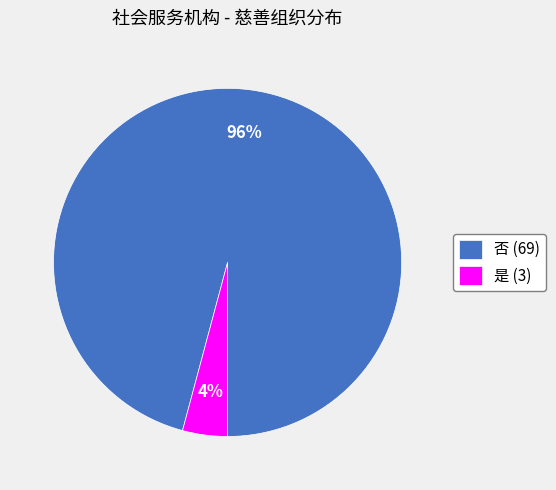

Do 否 and 是 together represent more than half of the pie?

Yes